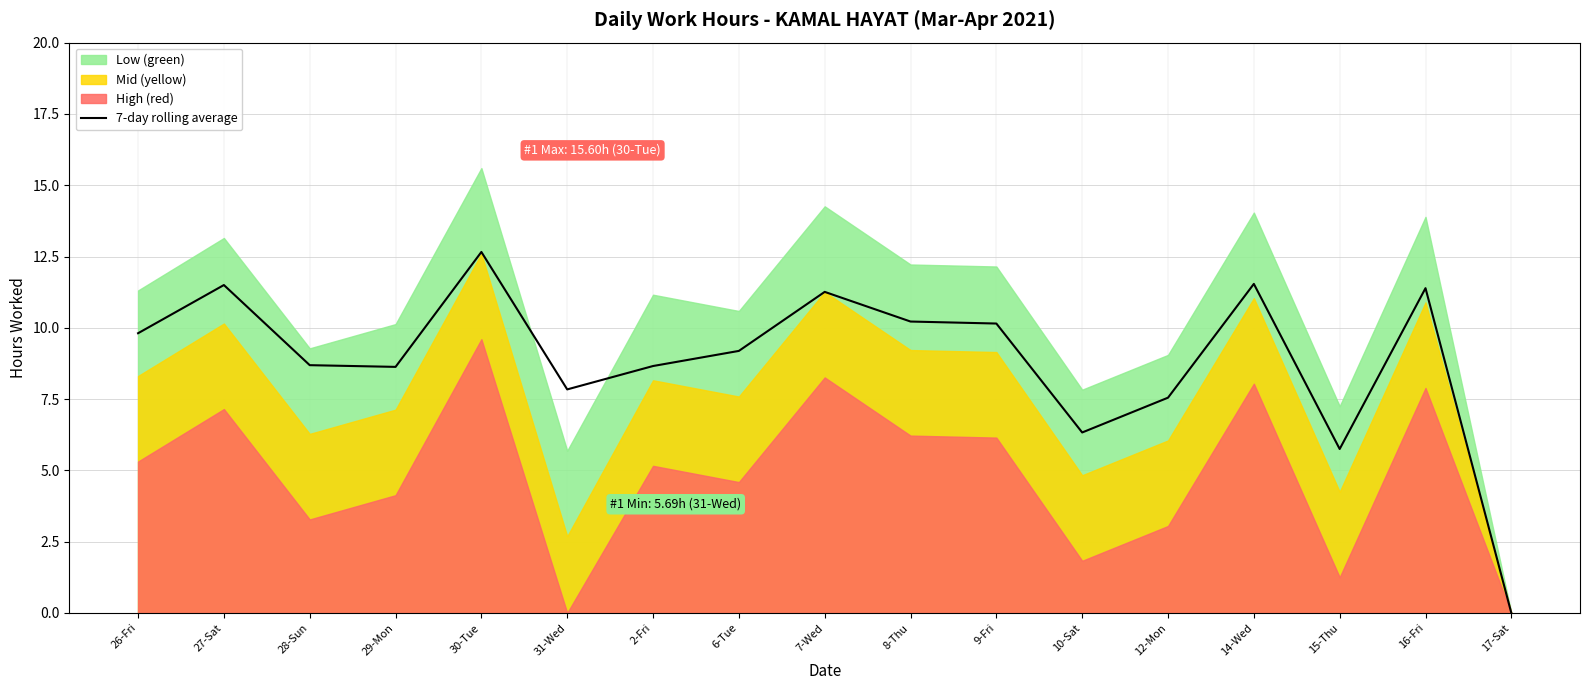

Where is the data nearest to the value 6?

15-Thu